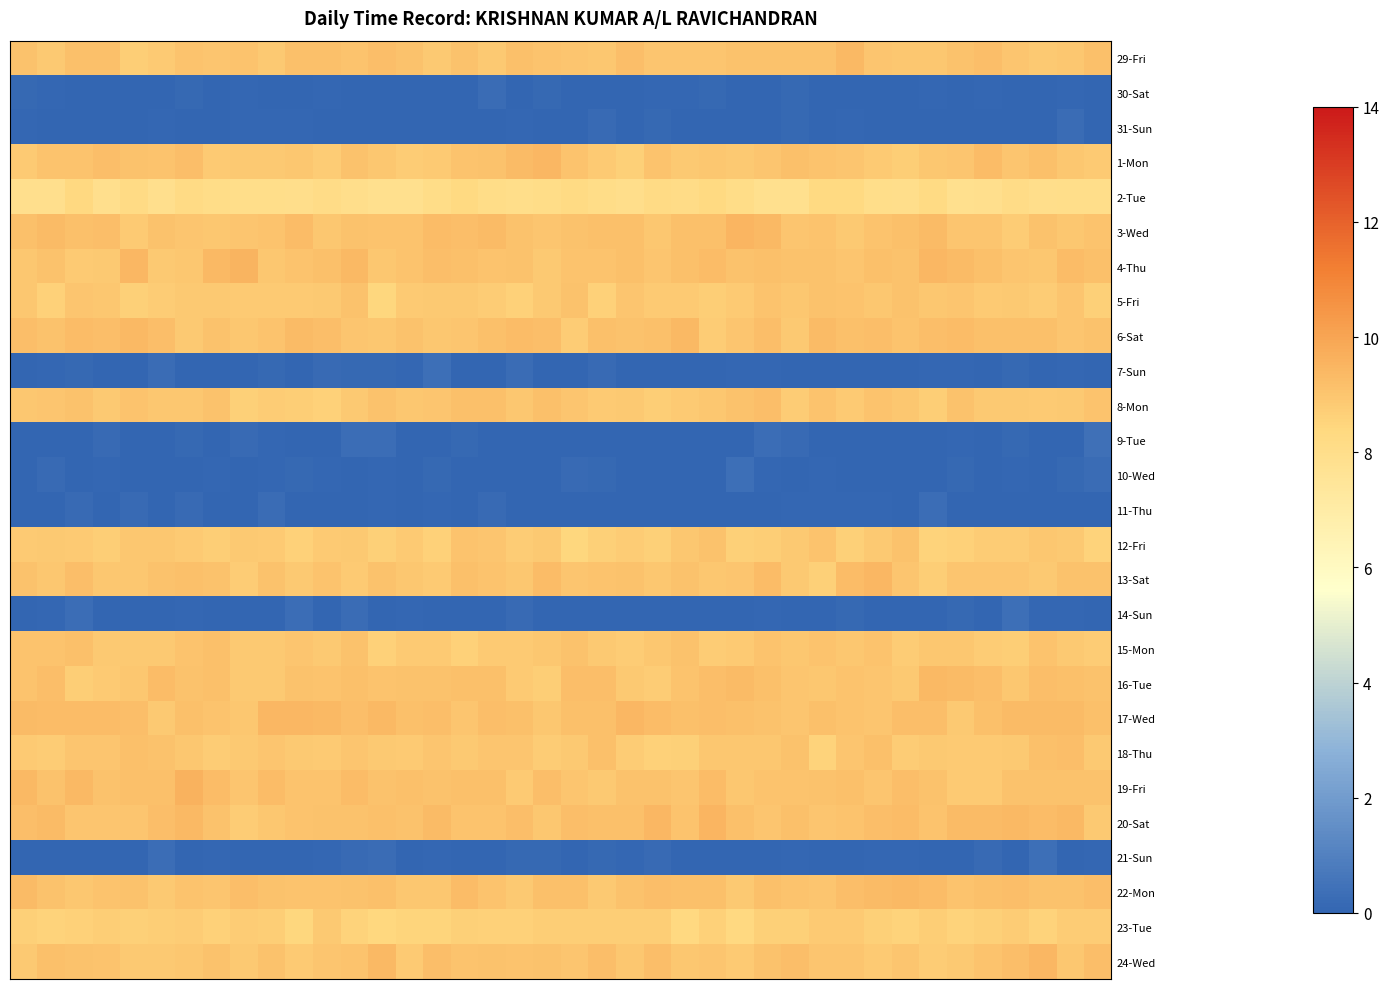

Reading left to right, extract all data points from this chart.

29-Fri: 9.1	8.9	9.2	9.2	8.7	8.8	9.1	9.0	9.0	8.9	9.2	9.2	9.0	9.2	9.1	8.9	9.1	8.9	9.2	9.0	9.0	8.9	9.2	9.0	9.0	9.0	9.1	9.1	9.1	9.1	9.4	9.0	9.0	8.9	9.1	9.2	9.0	8.9	8.9	9.1
30-Sat: 0.1	0.1	0.0	0.0	0.0	0.0	0.1	0.0	0.1	0.0	0.0	0.1	0.0	0.0	0.0	0.0	0.0	0.2	0.0	0.1	0.0	0.0	0.0	0.1	0.1	0.1	0.0	0.0	0.1	0.0	0.0	0.0	0.0	0.1	0.0	0.1	0.0	0.0	0.1	0.0
31-Sun: 0.1	0.0	0.0	0.0	0.0	0.1	0.0	0.0	0.1	0.1	0.1	0.0	0.0	0.0	0.0	0.0	0.0	0.0	0.1	0.0	0.0	0.2	0.0	0.1	0.0	0.0	0.0	0.0	0.1	0.0	0.1	0.0	0.0	0.0	0.0	0.0	0.0	0.0	0.2	0.0
1-Mon: 8.8	9.0	9.0	9.2	9.1	9.1	9.2	8.8	8.9	8.9	8.9	8.8	9.1	9.0	8.8	8.8	9.0	9.1	9.3	9.4	9.1	8.9	8.7	9.0	8.9	8.9	8.9	9.0	9.2	9.0	9.0	8.8	8.7	8.9	9.0	9.3	9.0	9.1	8.9	8.8
2-Tue: 7.9	7.9	8.3	7.9	8.2	7.9	8.2	8.1	8.0	8.0	7.9	8.1	8.0	7.8	7.8	8.1	8.3	8.1	8.0	8.1	8.2	8.1	8.0	8.2	8.1	8.3	8.1	7.8	7.8	8.3	8.3	8.0	8.0	8.2	7.9	7.9	8.1	8.0	8.0	8.0
3-Wed: 9.2	9.3	9.1	9.2	8.8	9.1	9.0	8.9	9.0	9.1	9.3	8.9	9.1	9.0	9.1	9.3	9.2	9.3	9.1	9.0	9.1	9.2	9.1	9.0	9.1	9.2	9.5	9.4	9.0	9.1	8.9	9.0	9.2	9.3	9.0	9.0	8.8	9.1	9.0	9.0
4-Thu: 9.0	9.1	8.8	8.9	9.4	8.9	8.9	9.4	9.5	8.9	9.0	9.2	9.4	9.0	9.1	9.2	9.2	9.0	9.1	8.9	9.1	9.1	9.1	9.0	9.2	9.3	9.1	9.2	9.1	9.1	9.0	9.1	9.1	9.4	9.3	9.2	9.0	8.9	9.3	9.1
5-Fri: 8.9	8.6	9.0	8.9	8.7	8.8	8.9	8.9	8.8	8.8	8.8	8.9	9.1	8.5	8.8	8.9	8.9	8.8	8.6	8.9	9.1	8.6	9.0	8.8	8.9	8.7	8.8	9.1	8.9	9.1	9.0	8.9	9.1	8.9	9.0	8.8	8.9	8.8	9.0	8.7
6-Sat: 9.2	9.1	9.3	9.2	9.4	9.2	8.9	9.1	8.9	9.0	9.3	9.2	9.0	9.0	9.1	8.9	9.0	9.2	9.3	9.2	8.8	9.2	9.1	9.2	9.4	8.8	9.0	9.2	8.9	9.3	9.2	9.2	9.0	9.2	9.3	9.1	9.1	9.2	9.0	9.1
7-Sun: 0.0	0.1	0.1	0.0	0.0	0.2	0.0	0.0	0.0	0.1	0.0	0.2	0.1	0.1	0.1	0.3	0.0	0.0	0.2	0.0	0.0	0.2	0.0	0.0	0.0	0.0	0.1	0.1	0.0	0.0	0.0	0.0	0.0	0.1	0.1	0.0	0.1	0.0	0.1	0.0
8-Mon: 8.9	9.0	9.1	8.9	9.0	8.9	9.0	9.1	8.7	8.8	8.7	8.6	8.9	9.1	8.9	9.0	9.1	9.2	9.0	9.2	9.0	8.8	8.9	8.7	8.8	8.9	9.1	9.2	8.8	9.0	8.8	9.0	9.0	8.7	9.1	8.9	8.9	8.8	8.9	9.0
9-Tue: 0.0	0.0	0.1	0.2	0.0	0.0	0.2	0.0	0.2	0.1	0.0	0.1	0.3	0.3	0.0	0.0	0.2	0.0	0.0	0.0	0.0	0.0	0.0	0.0	0.0	0.0	0.0	0.3	0.2	0.0	0.1	0.0	0.0	0.0	0.1	0.0	0.2	0.0	0.0	0.4
10-Wed: 0.0	0.2	0.0	0.1	0.0	0.0	0.0	0.1	0.0	0.1	0.2	0.1	0.0	0.1	0.0	0.1	0.0	0.0	0.0	0.0	0.2	0.1	0.0	0.0	0.0	0.0	0.4	0.1	0.0	0.1	0.0	0.0	0.0	0.0	0.1	0.1	0.1	0.0	0.1	0.2
11-Thu: 0.0	0.0	0.2	0.0	0.2	0.0	0.2	0.0	0.0	0.2	0.0	0.0	0.0	0.1	0.0	0.1	0.0	0.2	0.0	0.0	0.0	0.0	0.0	0.0	0.0	0.0	0.0	0.0	0.1	0.1	0.1	0.1	0.0	0.3	0.0	0.0	0.0	0.0	0.0	0.0
12-Fri: 8.8	8.9	8.8	8.7	9.0	8.9	8.8	8.7	8.9	8.9	8.6	8.8	8.9	8.7	8.9	8.6	9.0	9.0	8.8	8.9	8.5	8.7	8.8	8.7	8.9	9.1	8.7	8.7	8.9	9.1	8.6	8.9	9.1	8.6	8.6	8.8	8.8	9.0	8.9	8.6
13-Sat: 9.1	9.0	9.2	8.9	8.9	9.1	9.2	9.1	8.8	9.1	8.9	9.1	8.8	9.1	8.9	8.8	9.1	9.1	8.9	9.3	9.0	9.0	9.1	8.9	9.1	9.0	9.0	9.2	8.9	8.7	9.3	9.4	9.0	8.7	9.0	9.0	9.0	8.9	9.1	9.1
14-Sun: 0.0	0.1	0.3	0.0	0.0	0.0	0.1	0.0	0.0	0.0	0.3	0.0	0.3	0.0	0.1	0.0	0.0	0.0	0.2	0.0	0.0	0.0	0.0	0.0	0.0	0.0	0.0	0.1	0.0	0.0	0.1	0.0	0.0	0.0	0.1	0.1	0.4	0.1	0.1	0.0
15-Mon: 9.1	9.0	9.1	8.9	8.9	8.9	9.1	9.2	8.9	8.9	9.0	8.9	9.1	8.6	8.8	8.8	8.6	8.8	8.8	8.9	9.1	8.9	8.8	8.9	9.1	8.8	8.8	9.0	8.9	9.0	8.9	9.1	8.8	8.9	8.9	8.8	8.7	9.1	8.9	8.8
16-Tue: 9.0	9.2	8.7	8.8	8.9	9.3	9.1	9.2	8.9	8.9	9.1	9.1	9.1	9.0	9.1	9.1	9.2	9.2	8.8	8.7	9.2	9.2	8.9	8.8	9.1	9.2	9.3	9.1	9.0	8.9	9.1	9.0	8.9	9.4	9.3	9.2	8.9	9.2	9.2	9.1
17-Wed: 9.3	9.3	9.3	9.3	9.2	8.9	9.2	9.1	9.0	9.4	9.4	9.4	9.2	9.4	9.2	9.2	9.0	9.2	9.2	9.0	9.2	9.1	9.4	9.3	9.2	9.2	9.2	9.1	9.0	9.1	9.0	9.0	9.2	9.2	8.9	9.1	9.3	9.3	9.3	9.2
18-Thu: 8.8	8.8	9.0	9.0	9.1	9.1	8.9	8.8	8.9	9.0	8.9	8.9	9.0	8.9	8.8	9.0	8.9	9.0	9.0	8.8	8.9	9.2	8.8	8.6	8.7	8.9	8.9	8.9	9.1	8.5	9.0	9.2	8.8	8.9	8.8	8.8	8.9	9.2	9.2	8.9
19-Fri: 9.4	9.1	9.4	9.1	9.1	9.2	9.6	9.2	9.0	9.3	9.1	9.0	9.3	9.1	9.2	9.1	9.2	9.2	8.8	9.2	9.0	8.9	9.1	9.1	9.0	9.2	8.9	9.1	9.0	9.1	9.2	9.0	9.2	9.1	8.8	8.8	9.1	9.1	9.1	9.1
20-Sat: 9.2	9.3	9.0	9.0	9.0	9.2	9.4	9.1	8.8	8.9	9.0	9.1	9.1	9.2	9.1	9.3	9.1	9.0	9.2	8.9	9.2	9.2	9.1	9.4	9.1	9.5	9.1	9.0	9.2	9.0	9.1	9.2	9.3	9.1	9.3	9.3	9.4	9.2	9.4	8.9
21-Sun: 0.0	0.0	0.0	0.0	0.0	0.3	0.0	0.1	0.0	0.0	0.0	0.1	0.2	0.2	0.0	0.1	0.0	0.0	0.1	0.1	0.0	0.1	0.1	0.2	0.0	0.0	0.1	0.0	0.1	0.0	0.0	0.1	0.1	0.0	0.0	0.2	0.0	0.3	0.0	0.1
22-Mon: 9.3	9.1	8.9	9.1	9.1	8.9	9.1	9.0	9.2	9.1	9.0	9.1	9.1	9.2	8.9	8.9	9.3	9.0	8.9	9.2	9.2	8.9	9.1	9.2	9.1	9.2	8.9	9.1	9.0	9.0	9.2	9.3	9.4	9.3	9.1	9.1	9.2	9.1	9.1	9.2
23-Tue: 8.6	8.5	8.6	8.7	8.7	8.7	8.8	8.6	8.8	8.7	8.5	8.9	8.6	8.4	8.5	8.5	8.7	8.6	8.6	8.7	8.7	8.7	8.7	8.7	8.3	8.6	8.3	8.7	8.6	8.8	8.8	8.7	8.6	8.7	8.6	8.6	8.8	8.6	8.8	8.8
24-Wed: 8.9	9.2	9.1	9.0	8.9	8.9	8.9	9.1	8.9	9.1	8.8	9.0	9.0	9.4	8.8	9.2	9.0	9.1	9.0	9.1	9.0	9.2	9.0	9.2	8.9	9.0	8.9	9.1	9.2	9.0	9.0	8.9	9.0	8.8	8.9	9.1	9.2	9.4	8.9	9.2